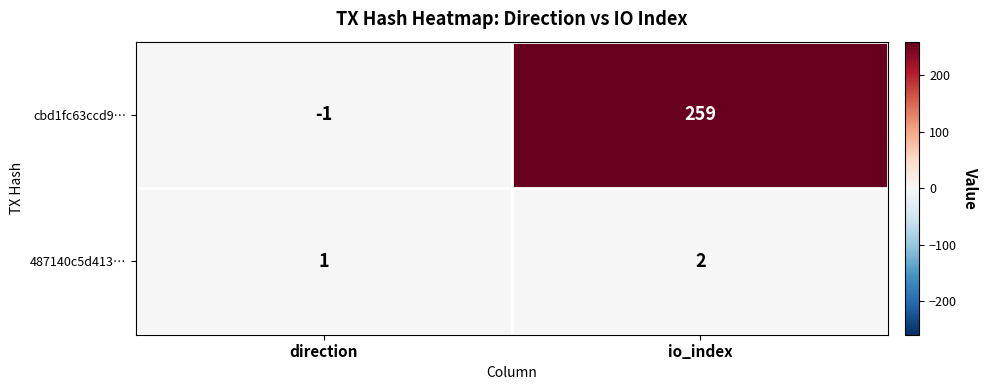

Which series has the largest total across all categories?

cbd1fc63ccd9…